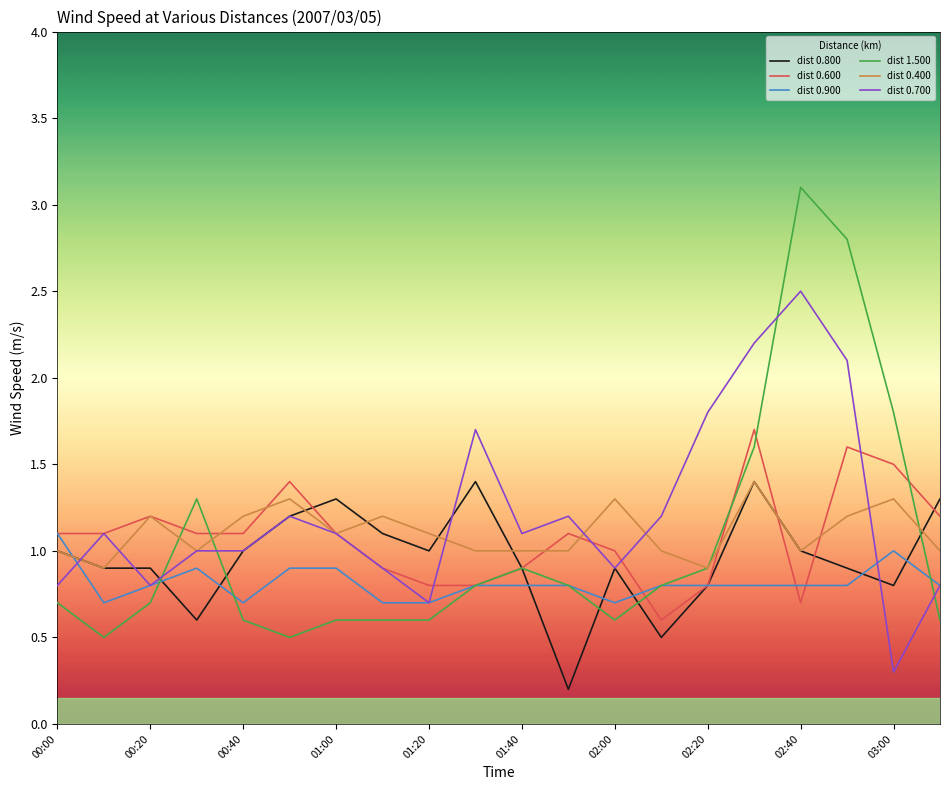

What is the lowest value of the dist 1.500 series?

0.5